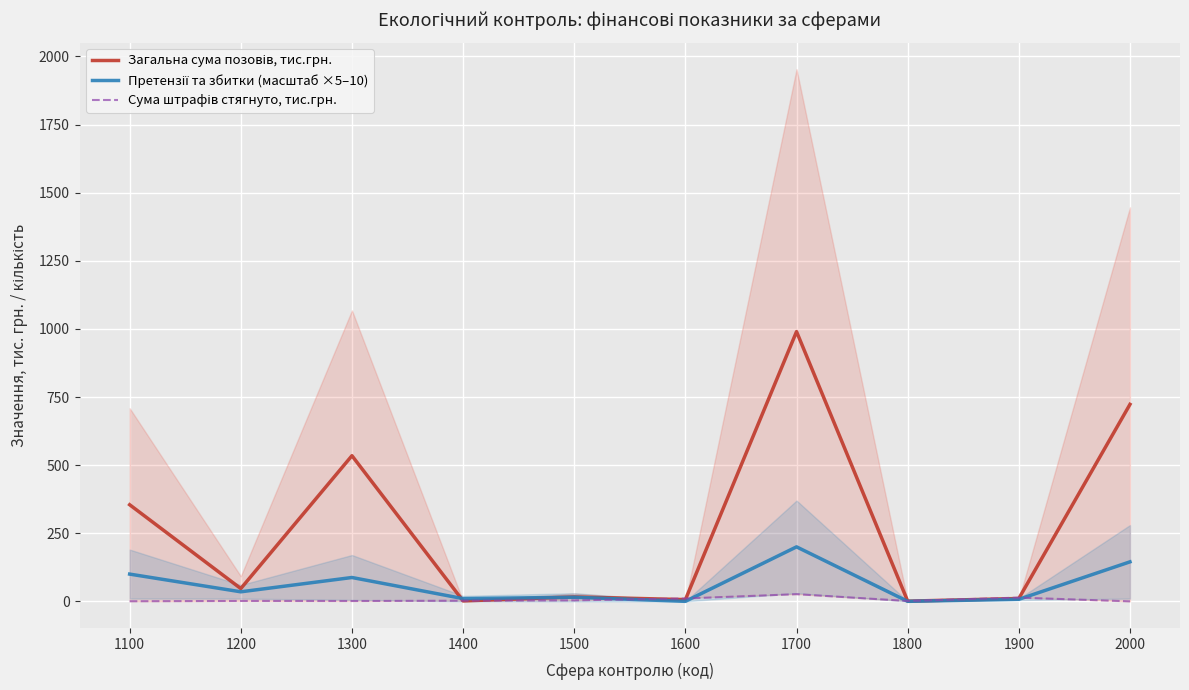

List the series in order of their overall mean, highest first.

Загальна сума позовів, тис.грн., Претензії та збитки (масштаб ×5–10), Сума штрафів стягнуто, тис.грн.